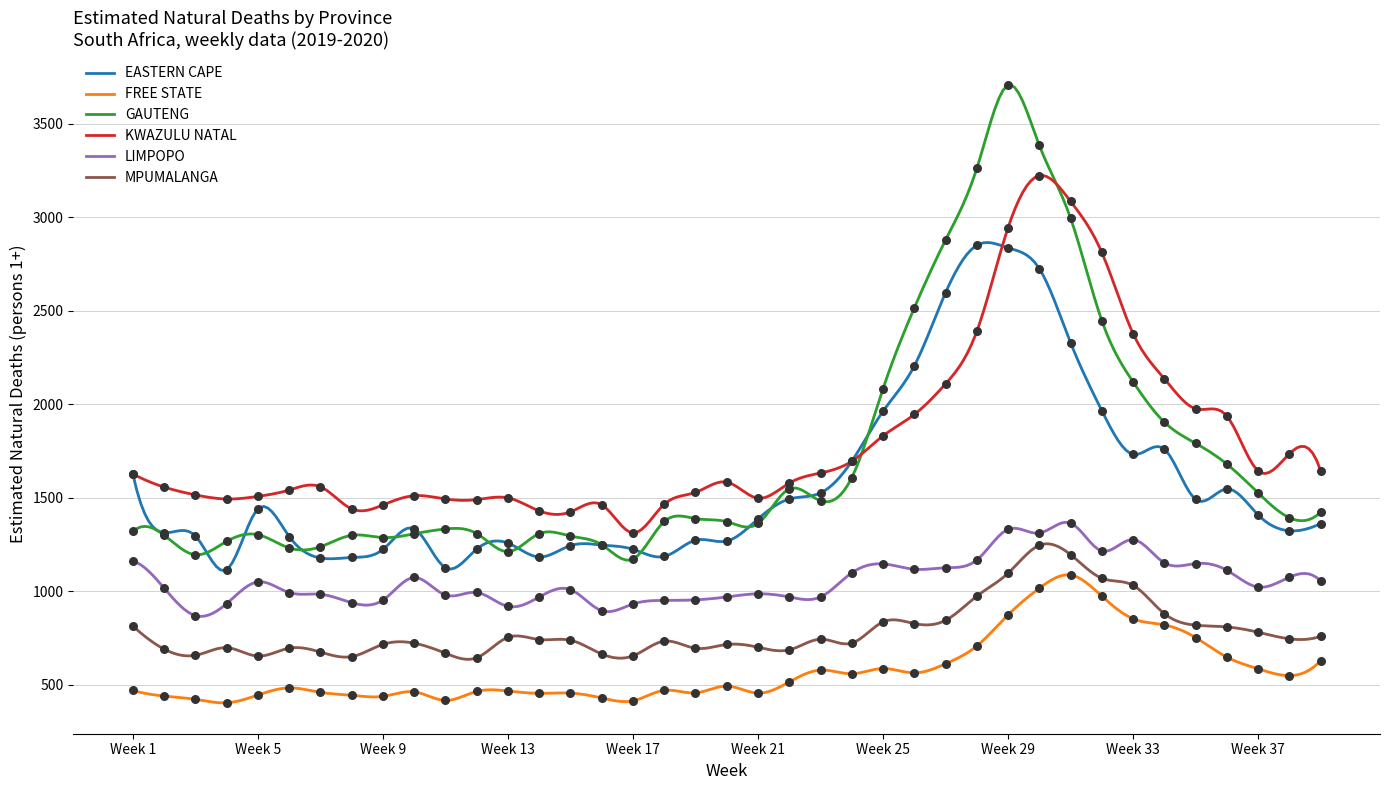

Which series reaches the minimum Y coordinate?

FREE STATE